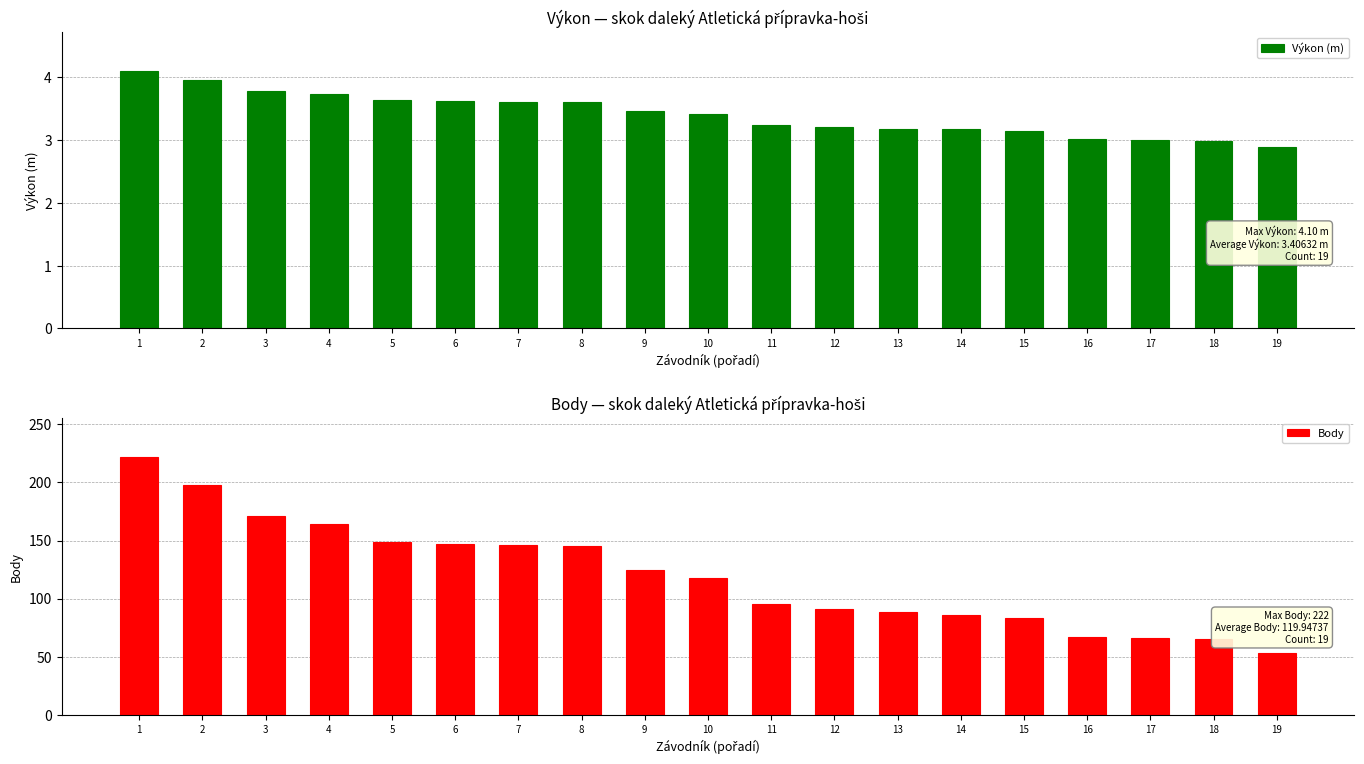

What is the difference between the Body values at 4 and 16?

97